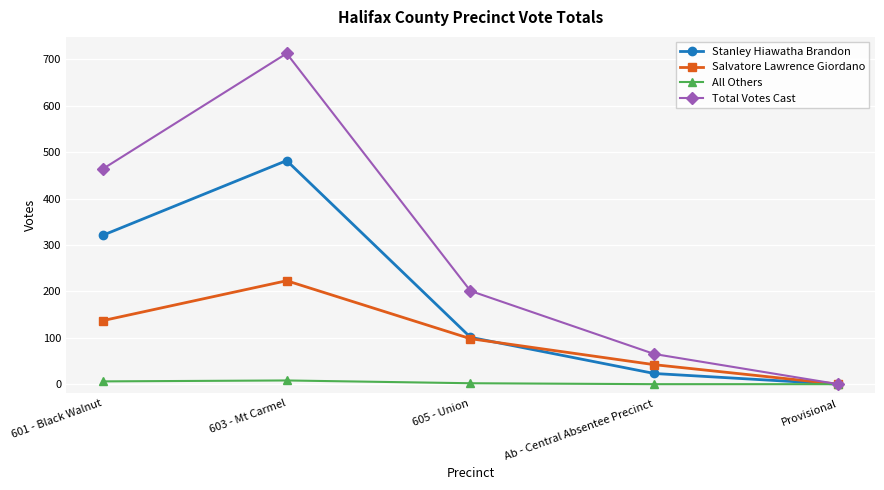

What is the spread (max minus min) of values at Ab - Central Absentee Precinct?

65